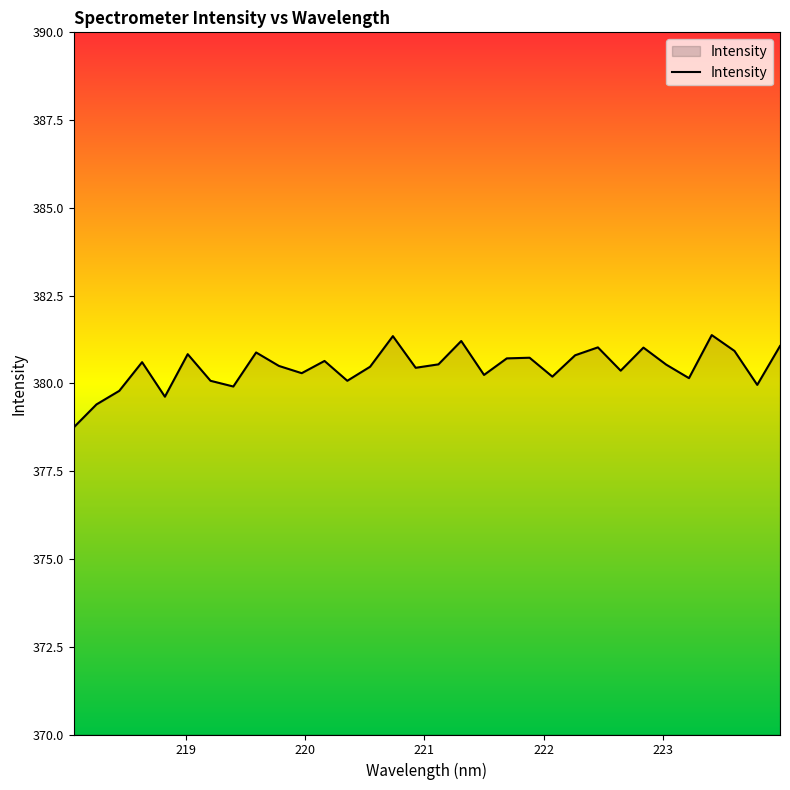

What is the difference between the maximum and minimum values?

2.6